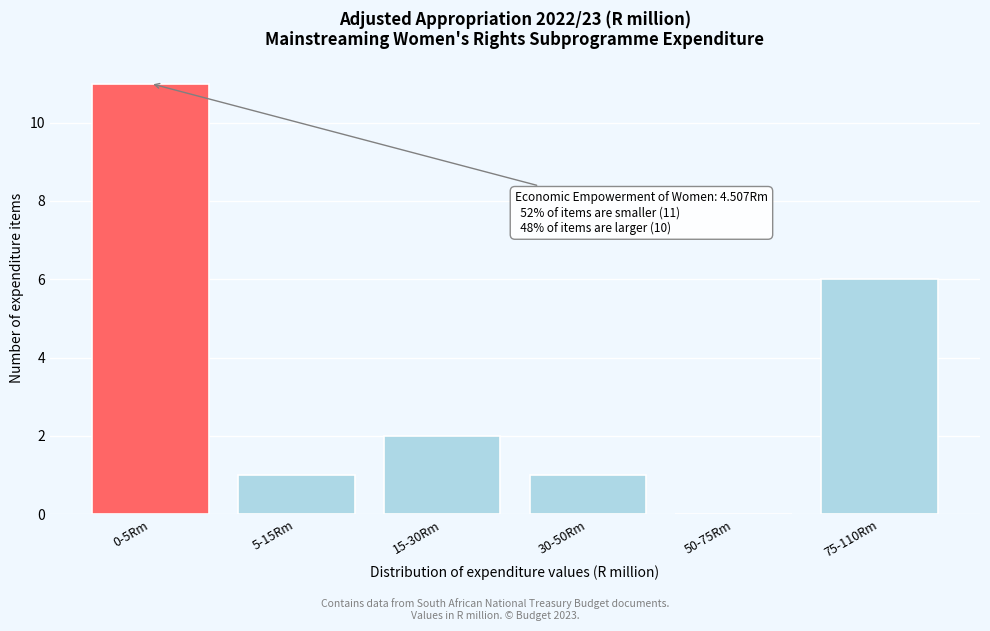

Reading left to right, list all the values displayed in this chart.

0-5Rm=11	5-15Rm=1	15-30Rm=2	30-50Rm=1	50-75Rm=0	75-110Rm=6